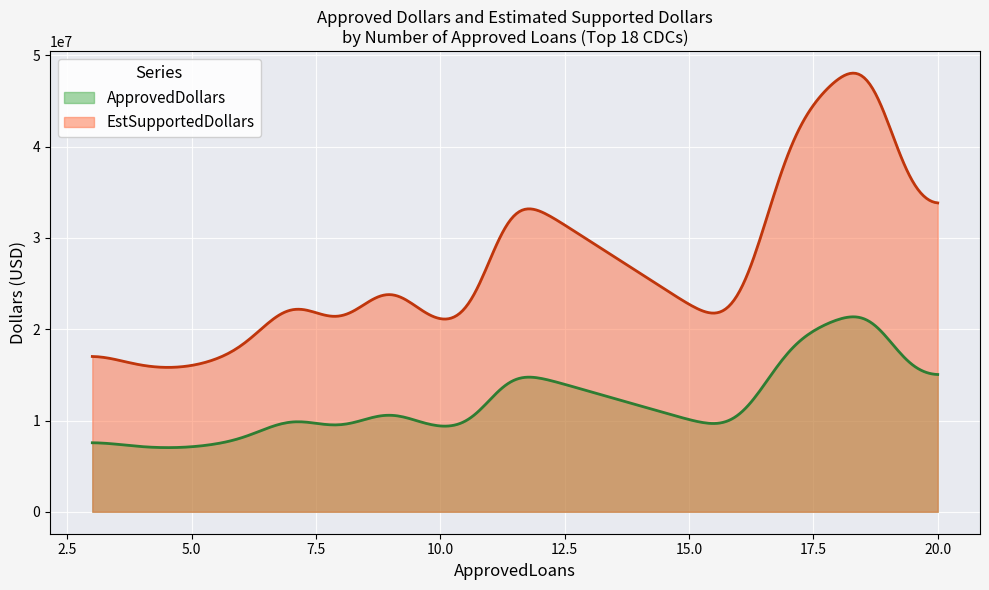

What is the greatest value displayed?

48064772.0